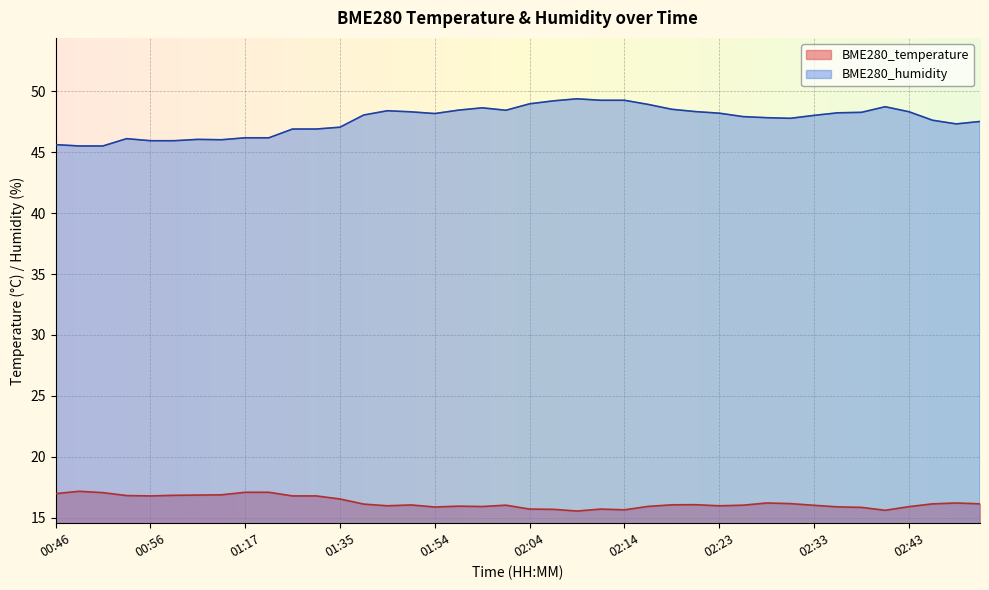

True or false: BME280_humidity and BME280_temperature cross at least once.

False